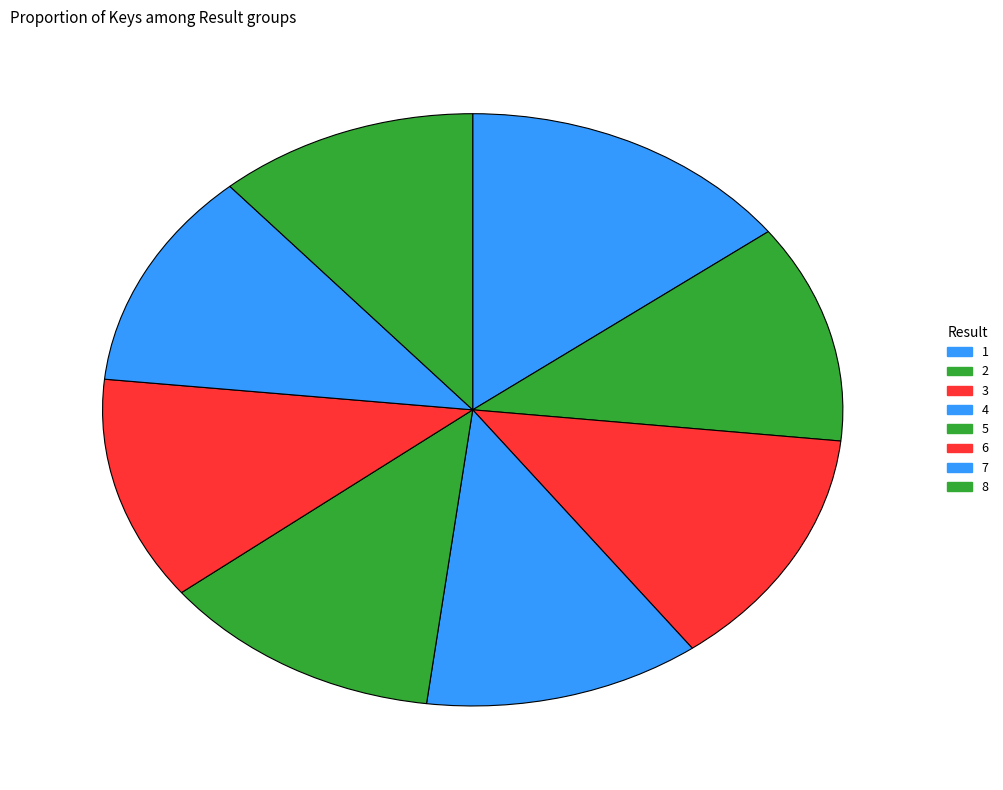

Is it true that 7 is 23% of the pie?

False